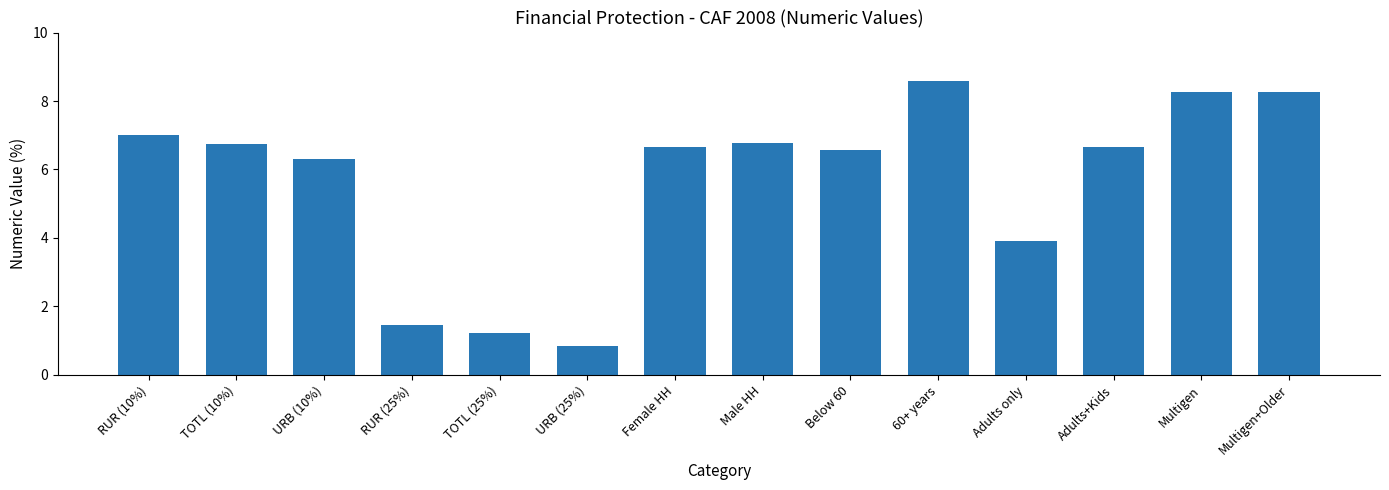

What position from the left is RUR (10%)?

1